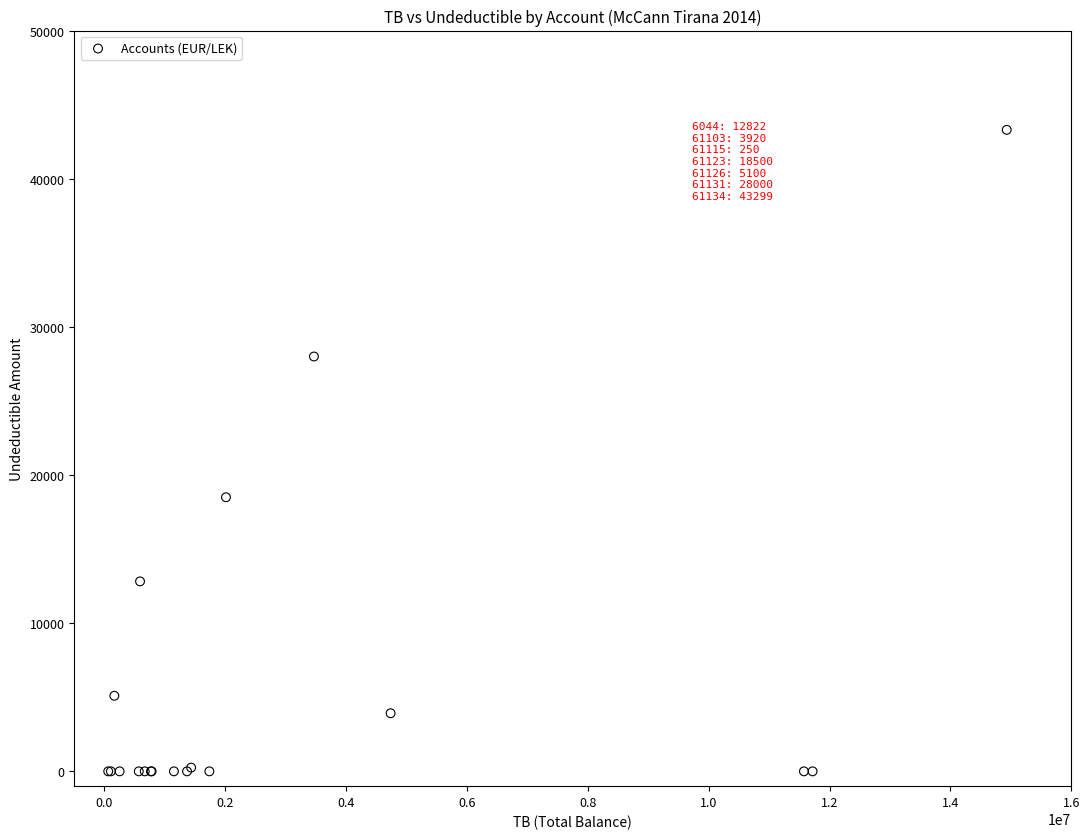

What Y value in the scatter plot is closest to 21649?

18500